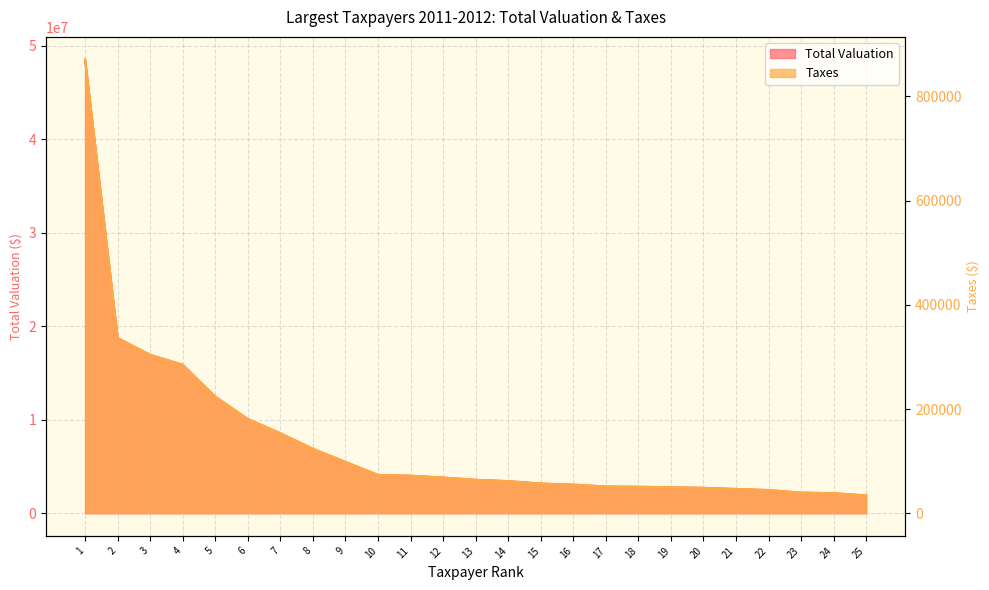

At which category does the chart reach its peak across all series?

1